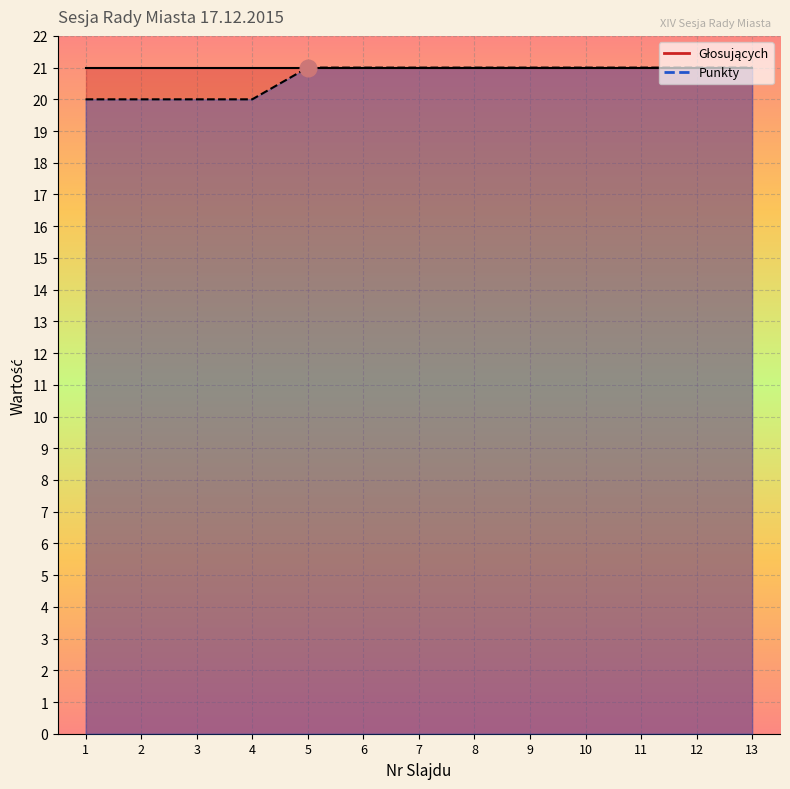

What is the difference between the maximum and second lowest values?

1